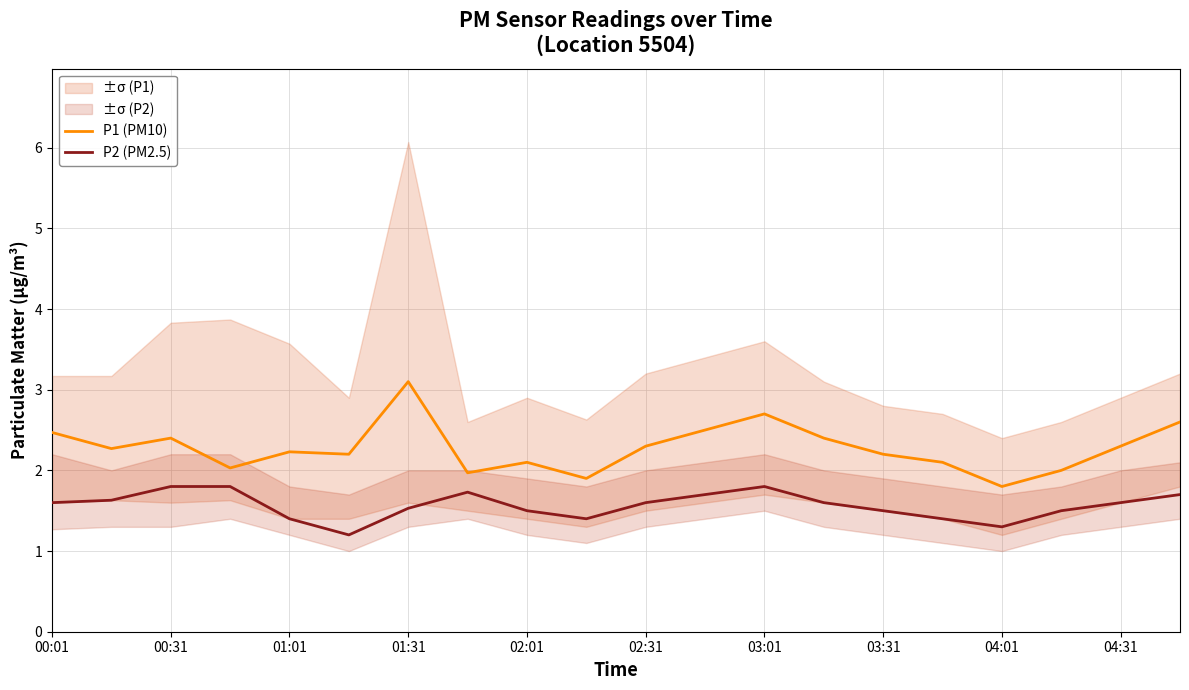

What is the value of the P2 (PM2.5) point at the 7th from the left?

1.5